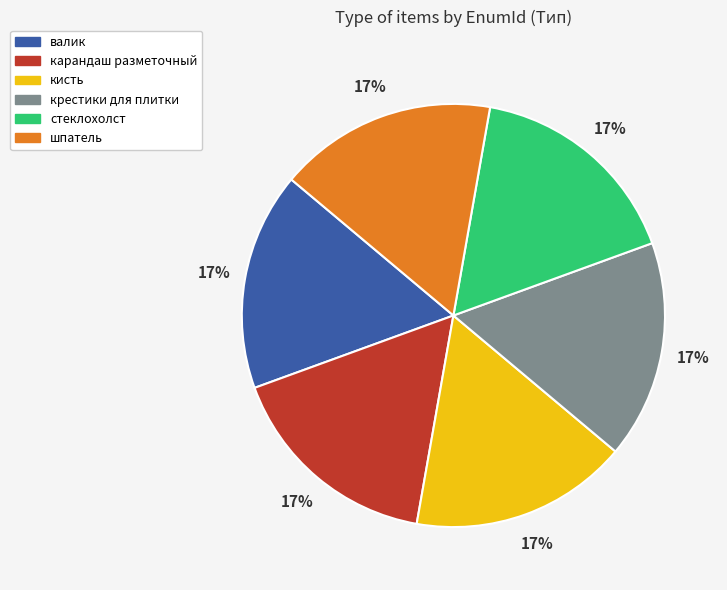

To the nearest percent, what percentage of the pie is валик?

17%